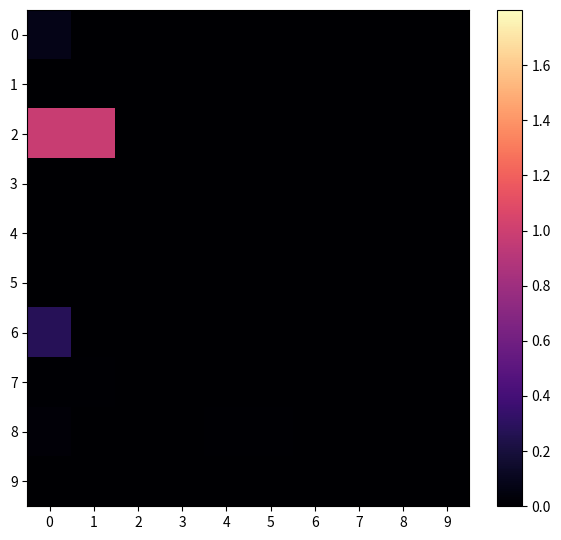

At how many categories does at least one series exceed 0?

6